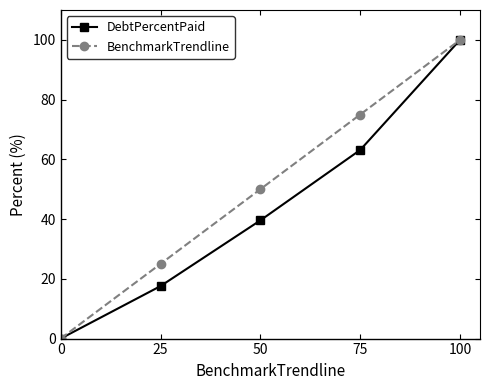

How many data points in DebtPercentPaid are above 39?

3